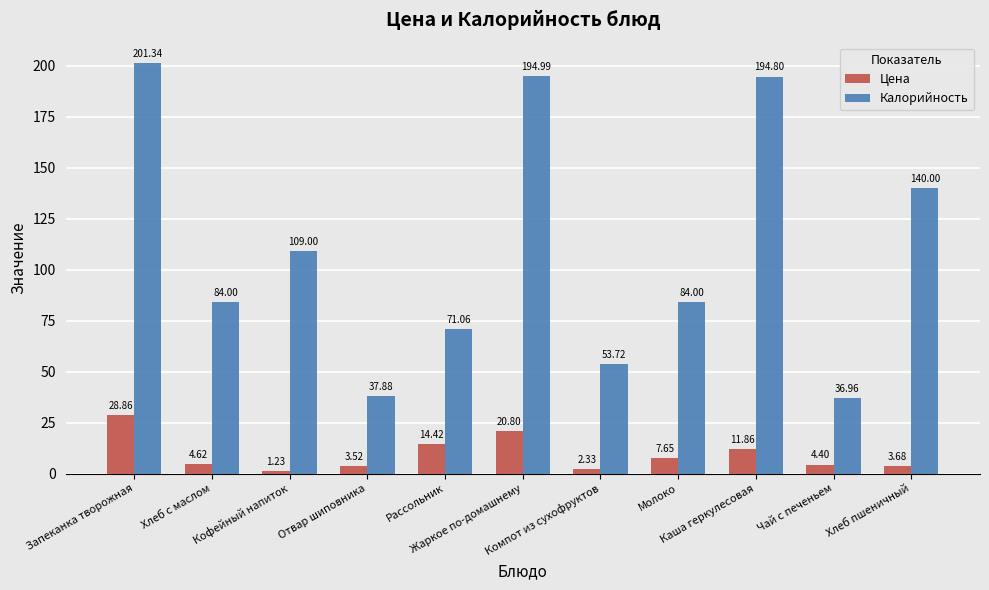

Where does the Цена series first go above 4?

Запеканка творожная